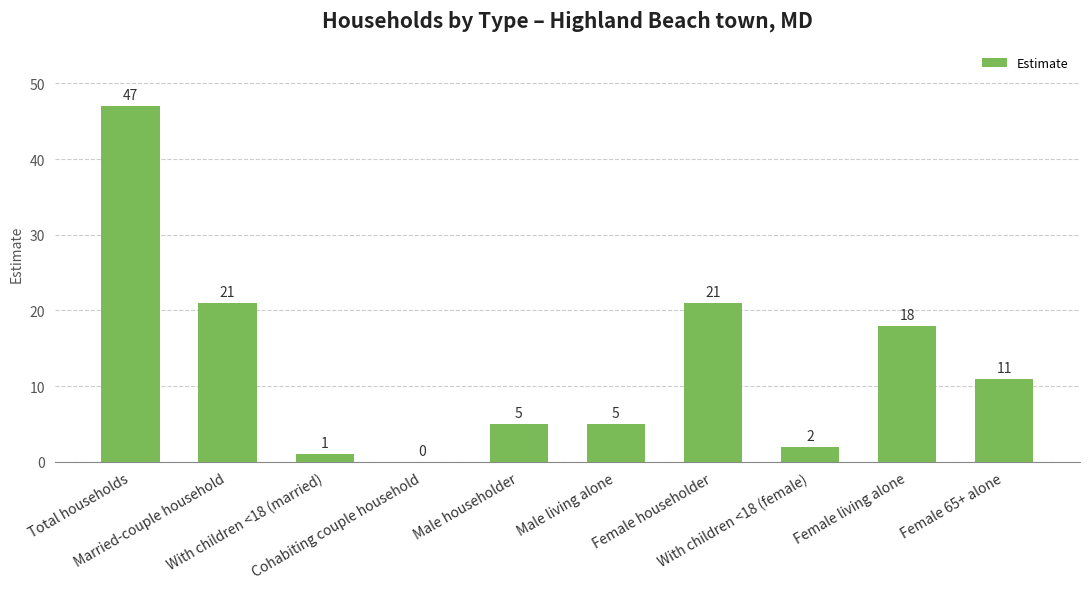

What is the change in value from Married-couple household to With children <18 (female)?

-19